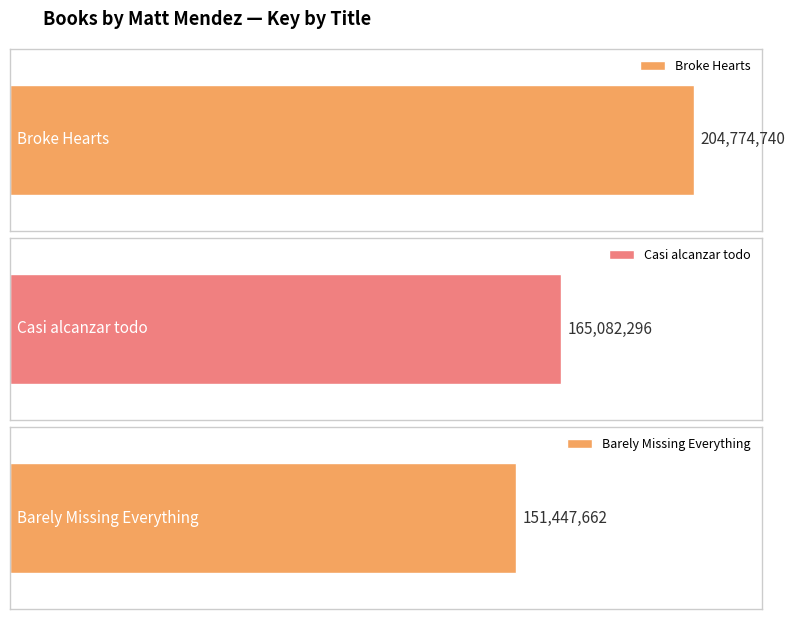

Is it true that the value at Broke Hearts is 204774740?

True